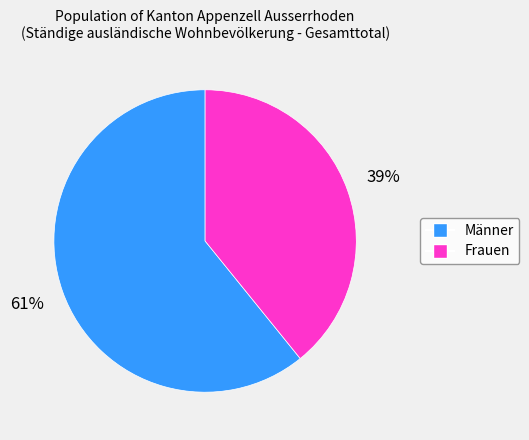

What is the largest slice in the pie chart?

Männer